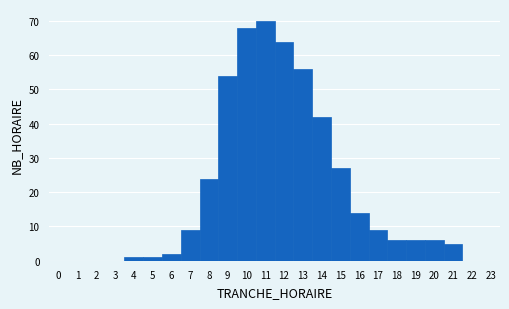

Reading left to right, list every bar in this chart as the range it spans on the x-axis followed by its height. The values are not printed on the chart, so give them approximately, as read against the axis.

-0.5 to 0.5: 0
0.5 to 1.5: 0
1.5 to 2.5: 0
2.5 to 3.5: 0
3.5 to 4.5: 1
4.5 to 5.5: 1
5.5 to 6.5: 2
6.5 to 7.5: 9
7.5 to 8.5: 24
8.5 to 9.5: 54
9.5 to 10.5: 68
10.5 to 11.5: 70
11.5 to 12.5: 64
12.5 to 13.5: 56
13.5 to 14.5: 42
14.5 to 15.5: 27
15.5 to 16.5: 14
16.5 to 17.5: 9
17.5 to 18.5: 6
18.5 to 19.5: 6
19.5 to 20.5: 6
20.5 to 21.5: 5
21.5 to 22.5: 0
22.5 to 23.5: 0